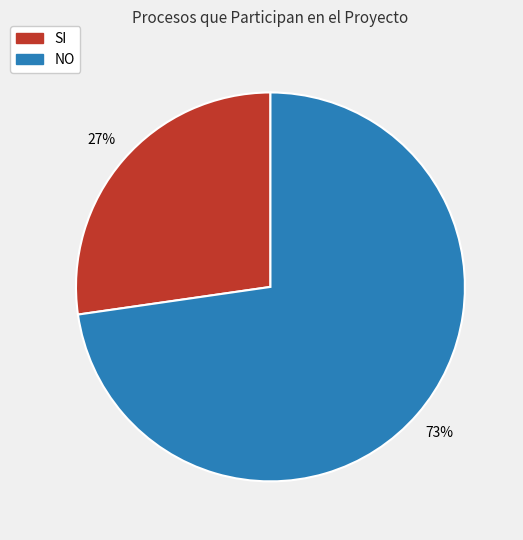

The SI slice represents 27% of the pie. True or false?

True